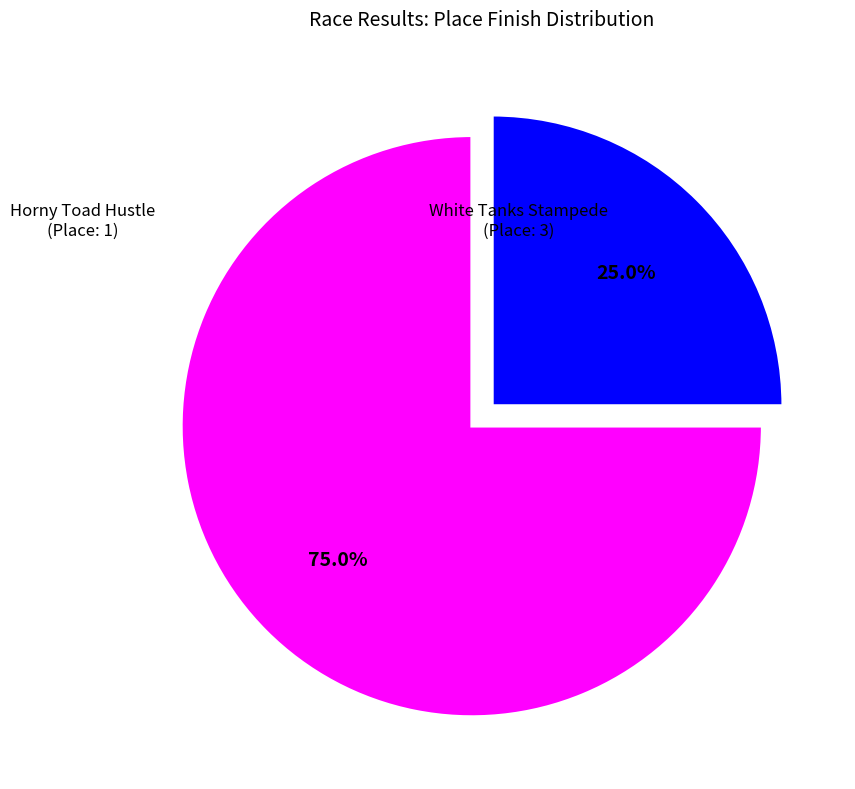

Is there any slice that represents more than half of the pie?

Yes